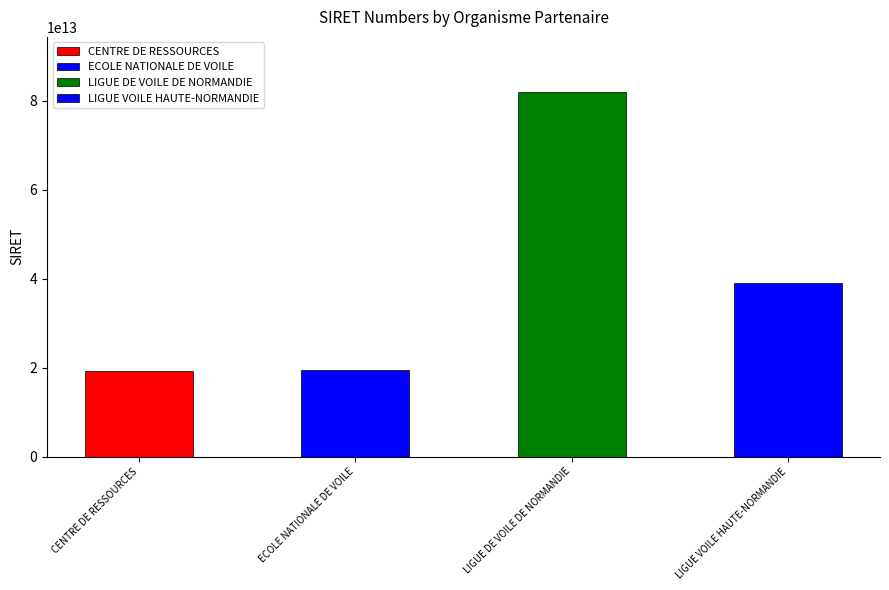

Between LIGUE VOILE HAUTE-NORMANDIE and CENTRE DE RESSOURCES, which is larger?

LIGUE VOILE HAUTE-NORMANDIE